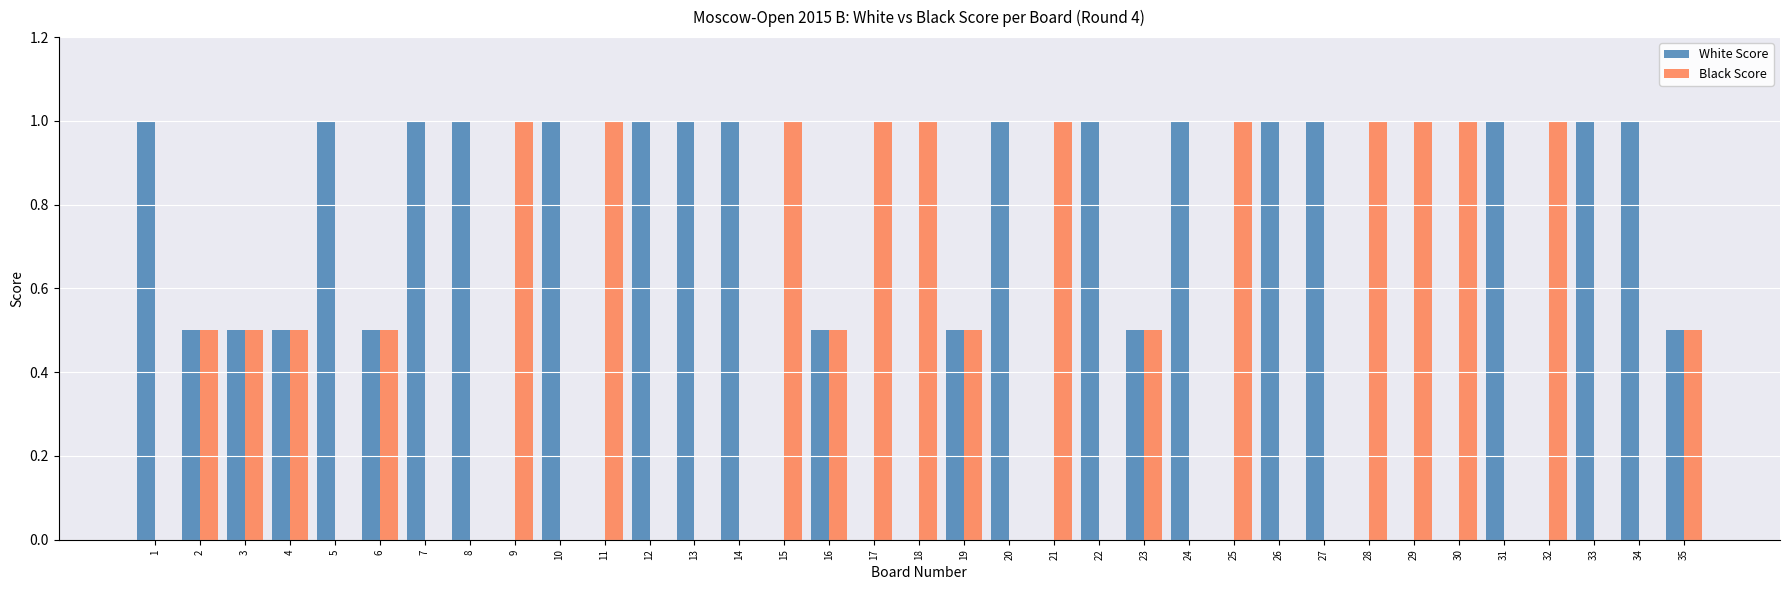

What is the difference between the White Score values at 32 and 33?

1.0